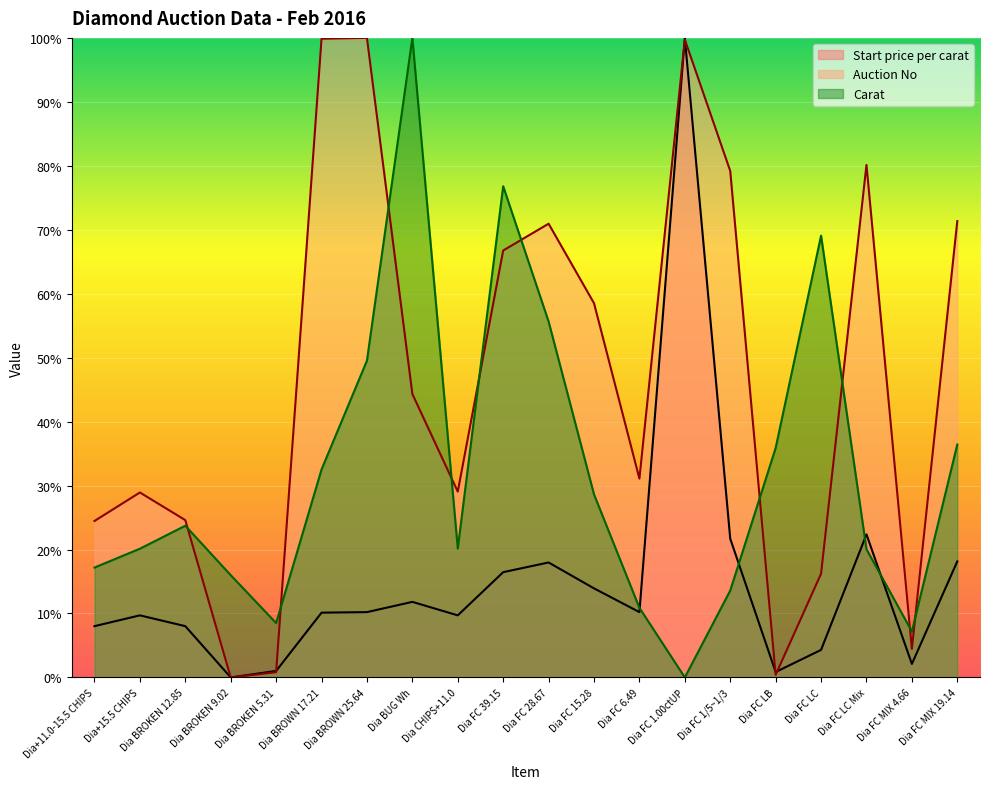

Does the chart display data point markers on the line(s)?

No